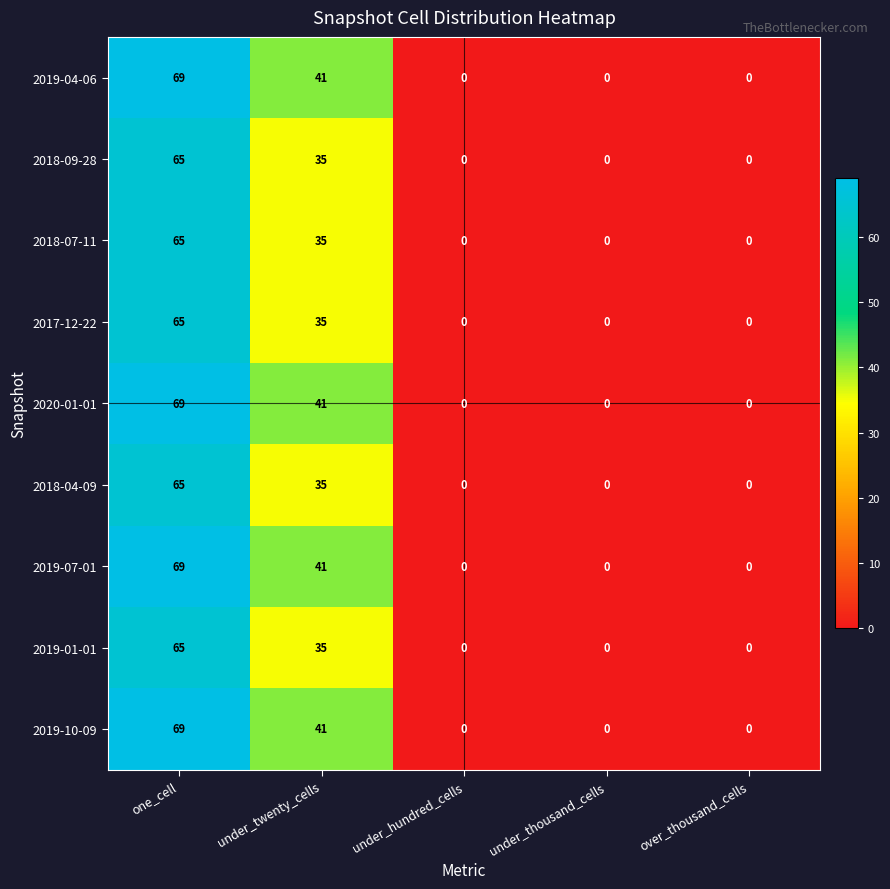

What is the difference between the maximum and minimum values in the 2018-09-28 series?

65